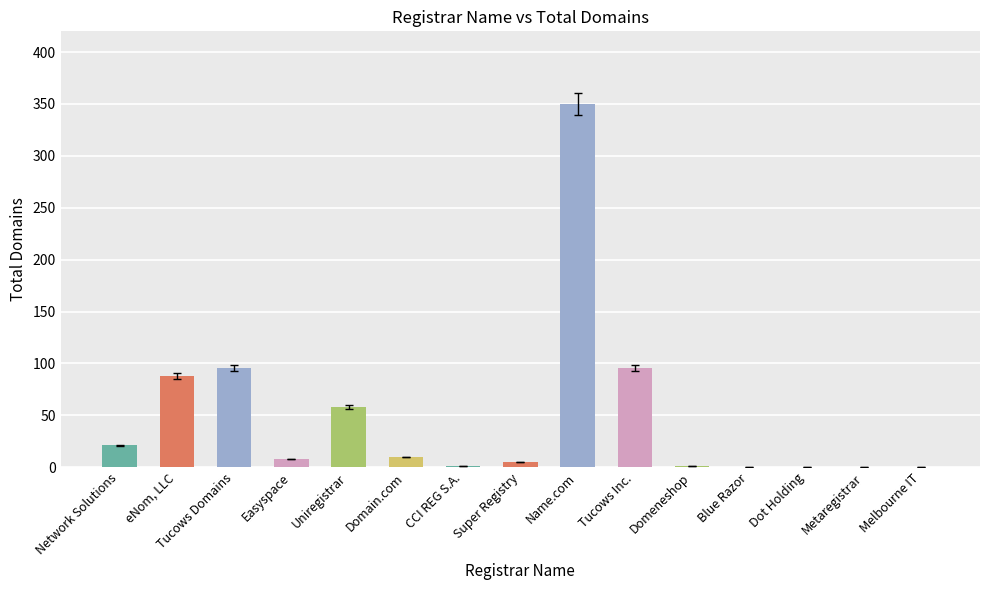

What is the change in value from Name.com to Metaregistrar?

-350